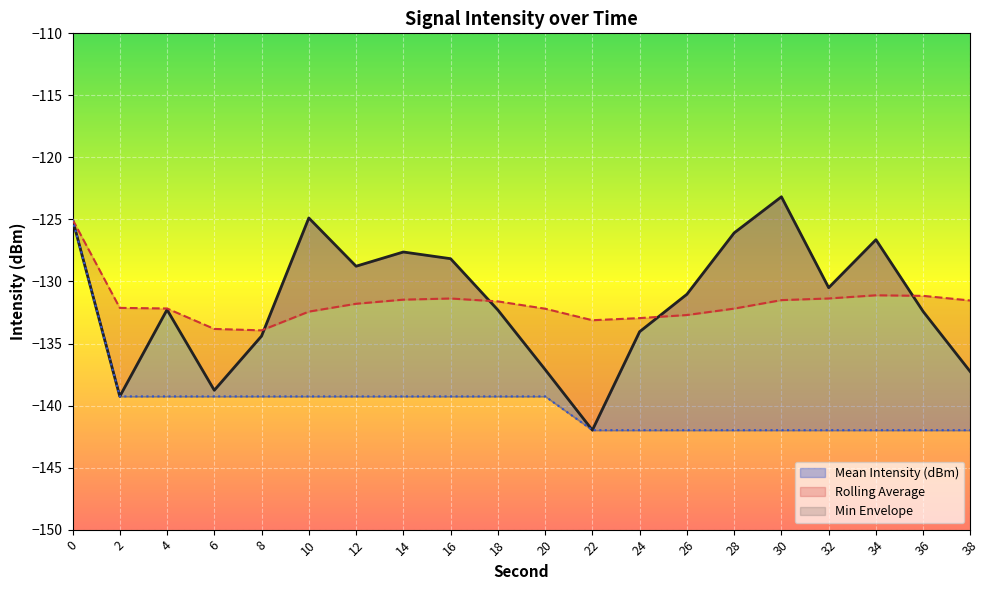

Which category has the lowest value across all series?

22